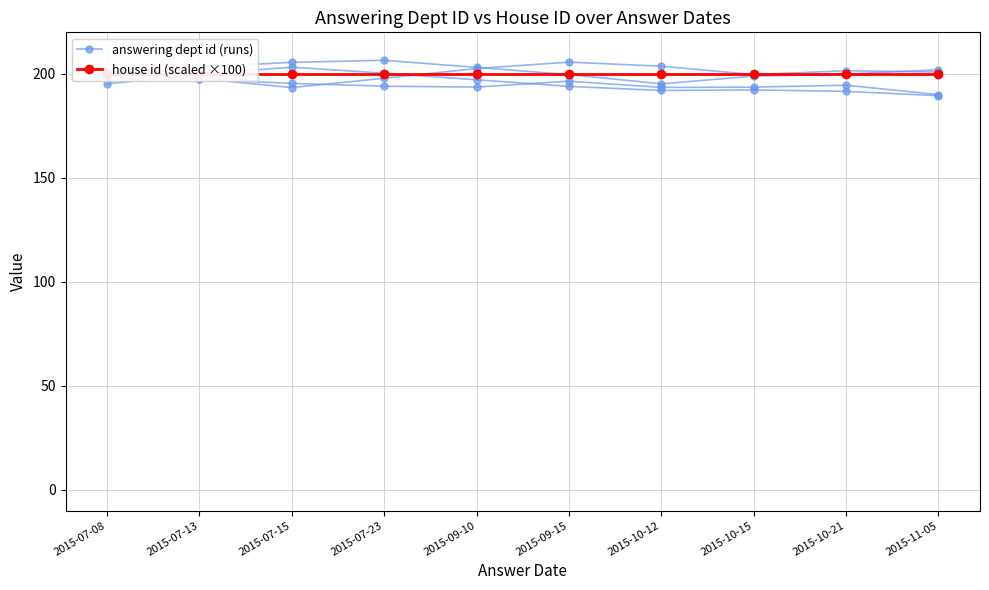

At which category is the sum across all series the highest?

2015-07-23